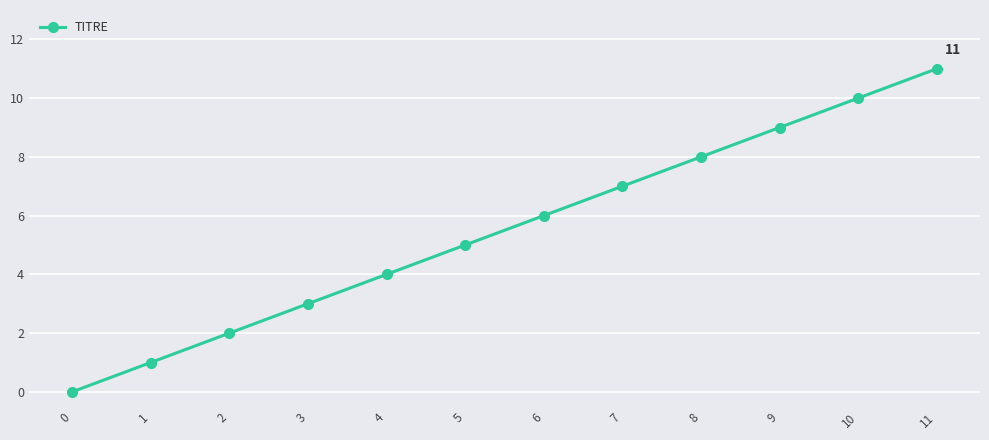

Read the value at 1.

1